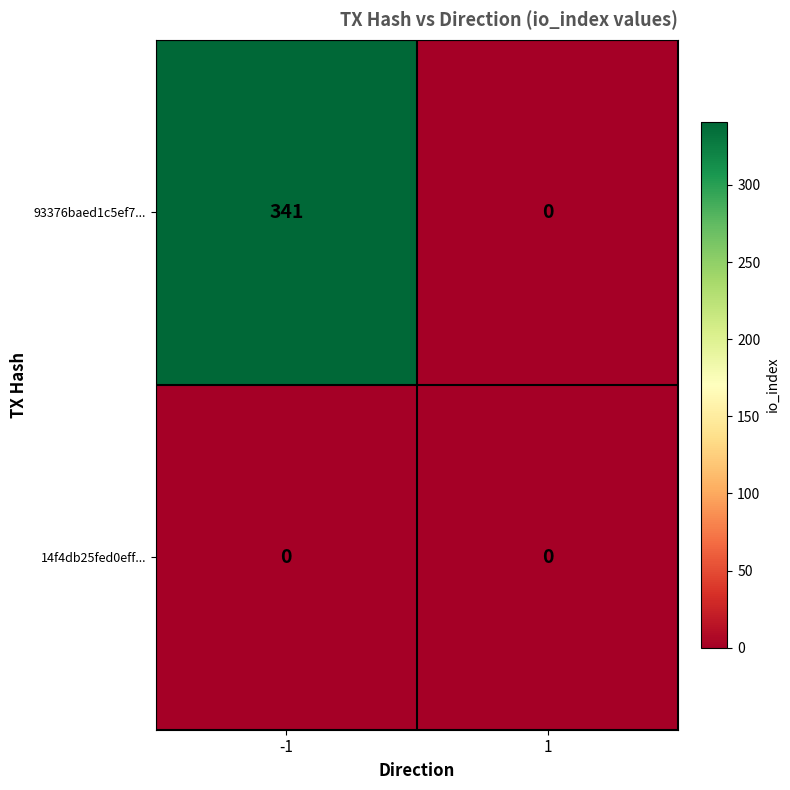

Reading right to left, extract all data points from this chart.

93376baed1c5ef7...: 1=0	-1=341
14f4db25fed0eff...: 1=0	-1=0